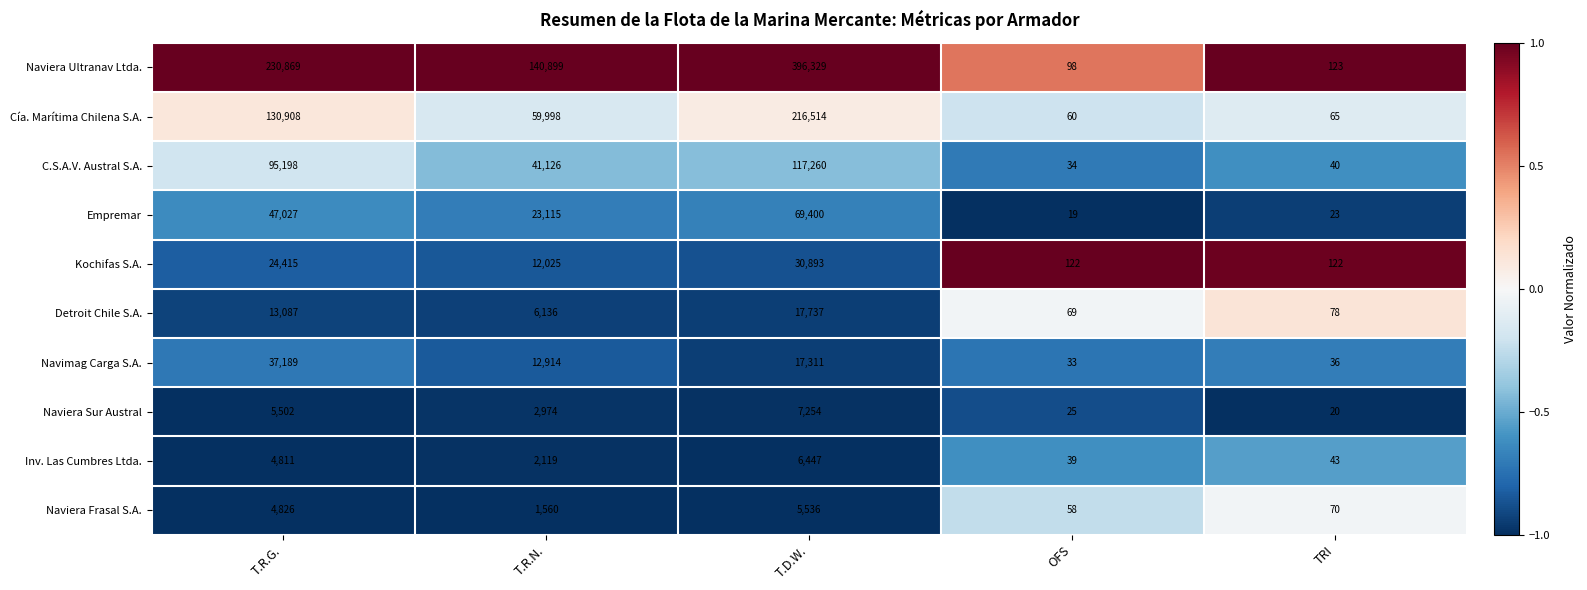

Where is Cía. Marítima Chilena S.A. nearest to the value 108287?

T.R.G.